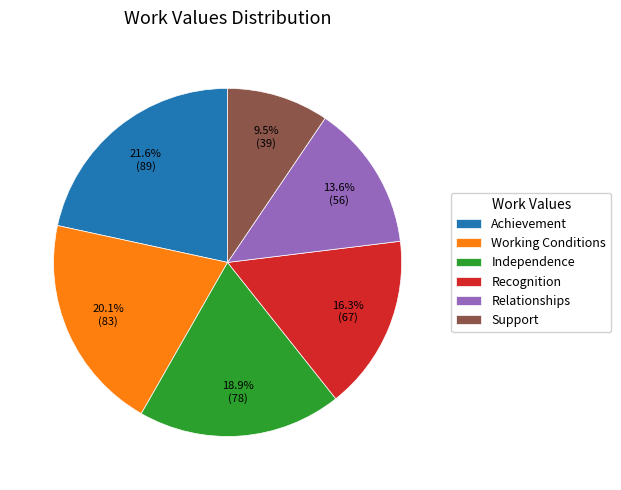

What is the ratio of the value at Independence to the value at Recognition?

1.2